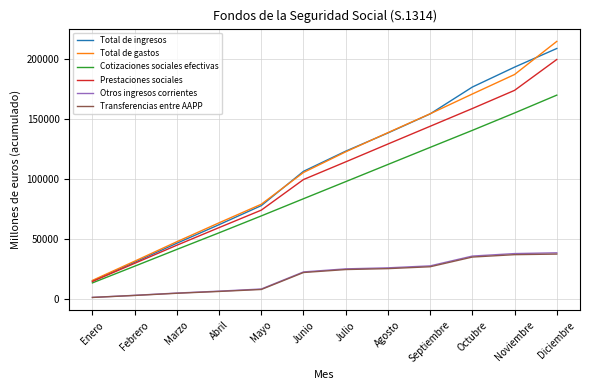

What is the difference between the maximum and minimum values in the Prestaciones sociales series?

184600